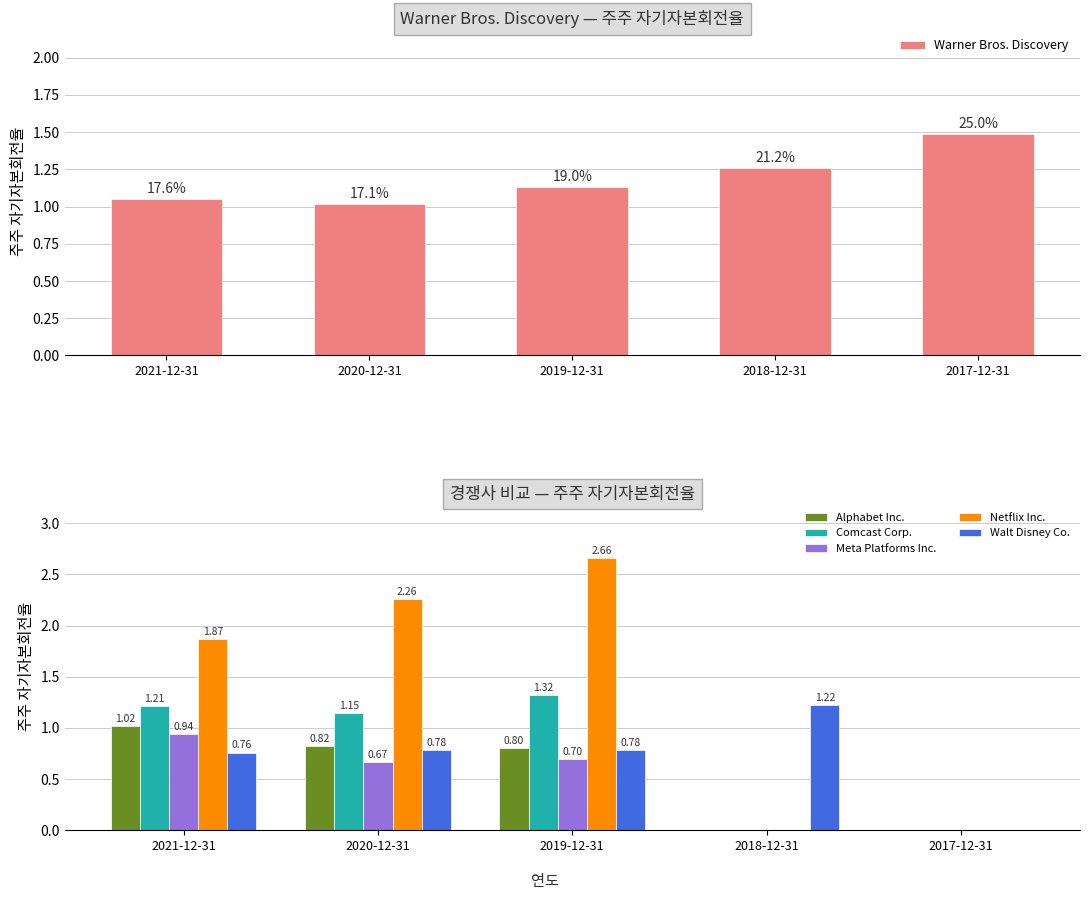

What is the average value of the Comcast Corp. series?

0.7